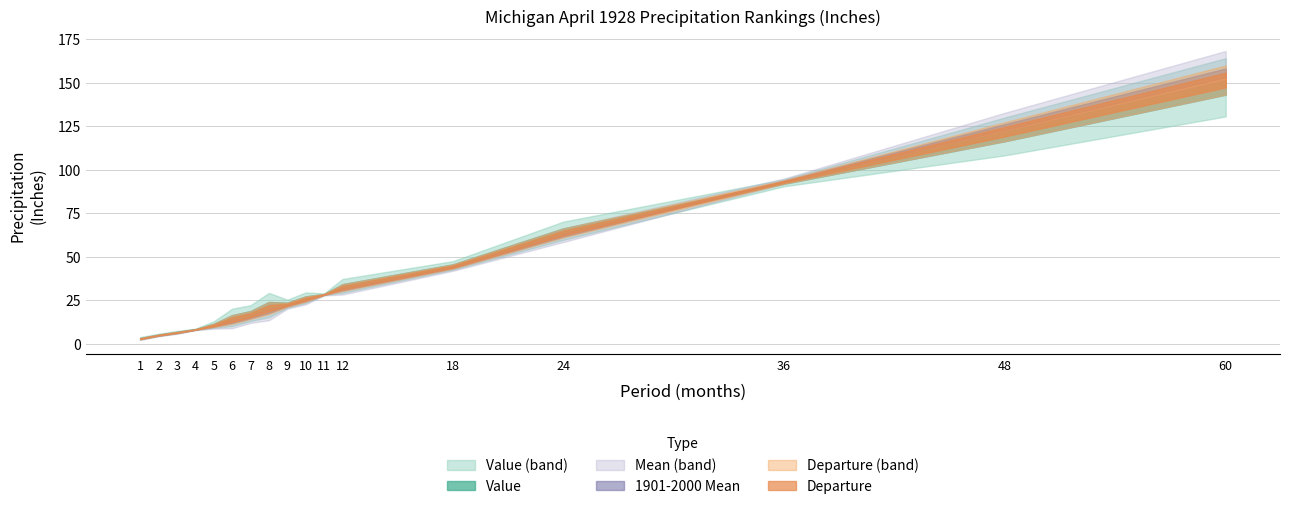

The value of 1901-2000 Mean at 1 is 2.6. True or false?

True